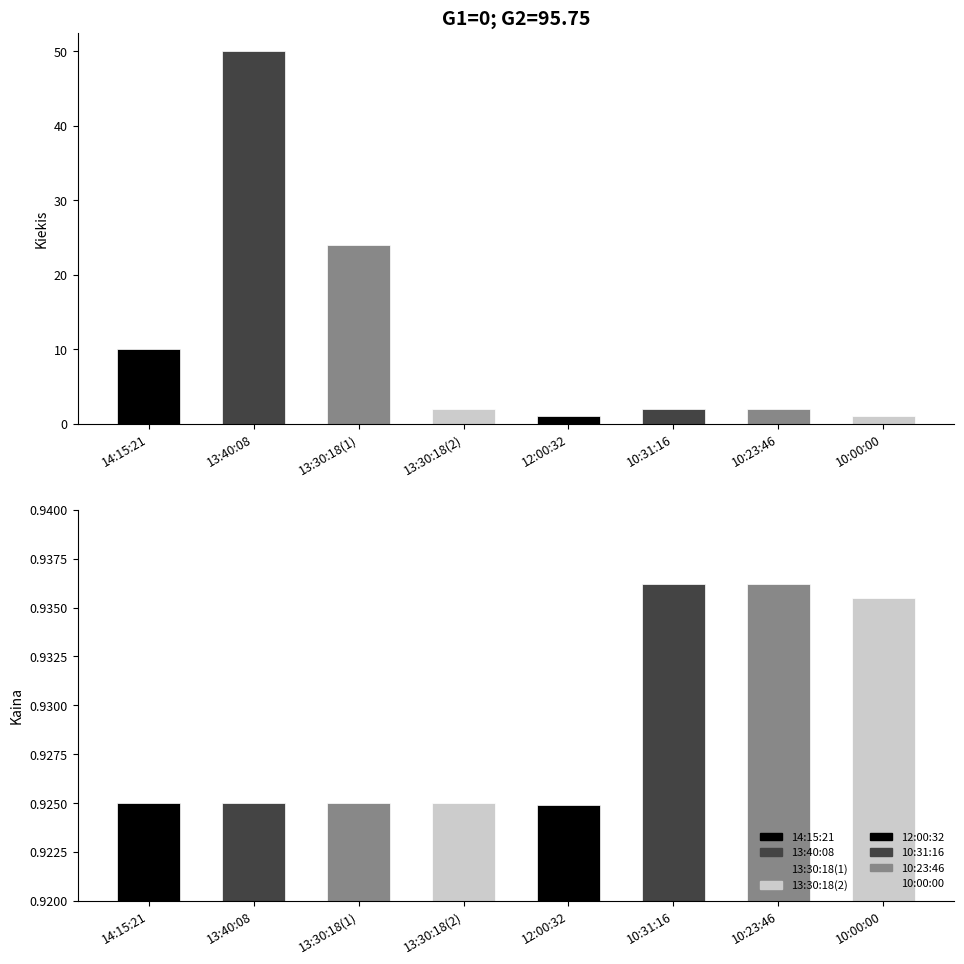

How many series are shown in this chart?

2